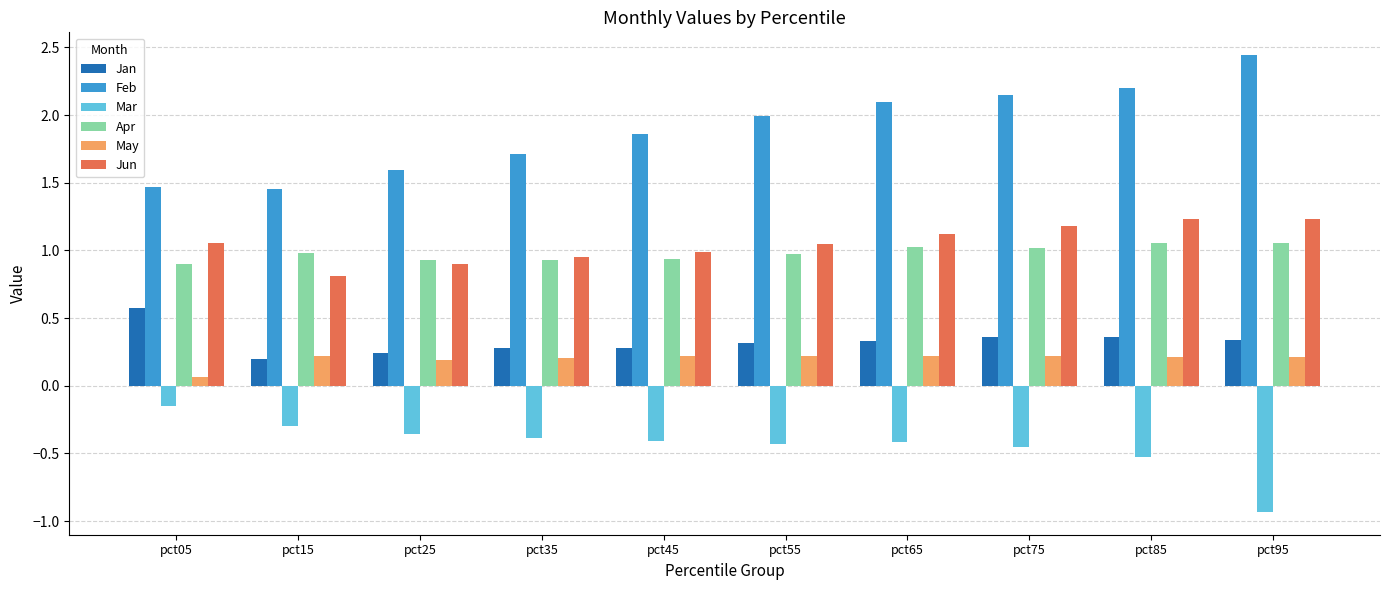

Which category has the highest value across all series?

pct95